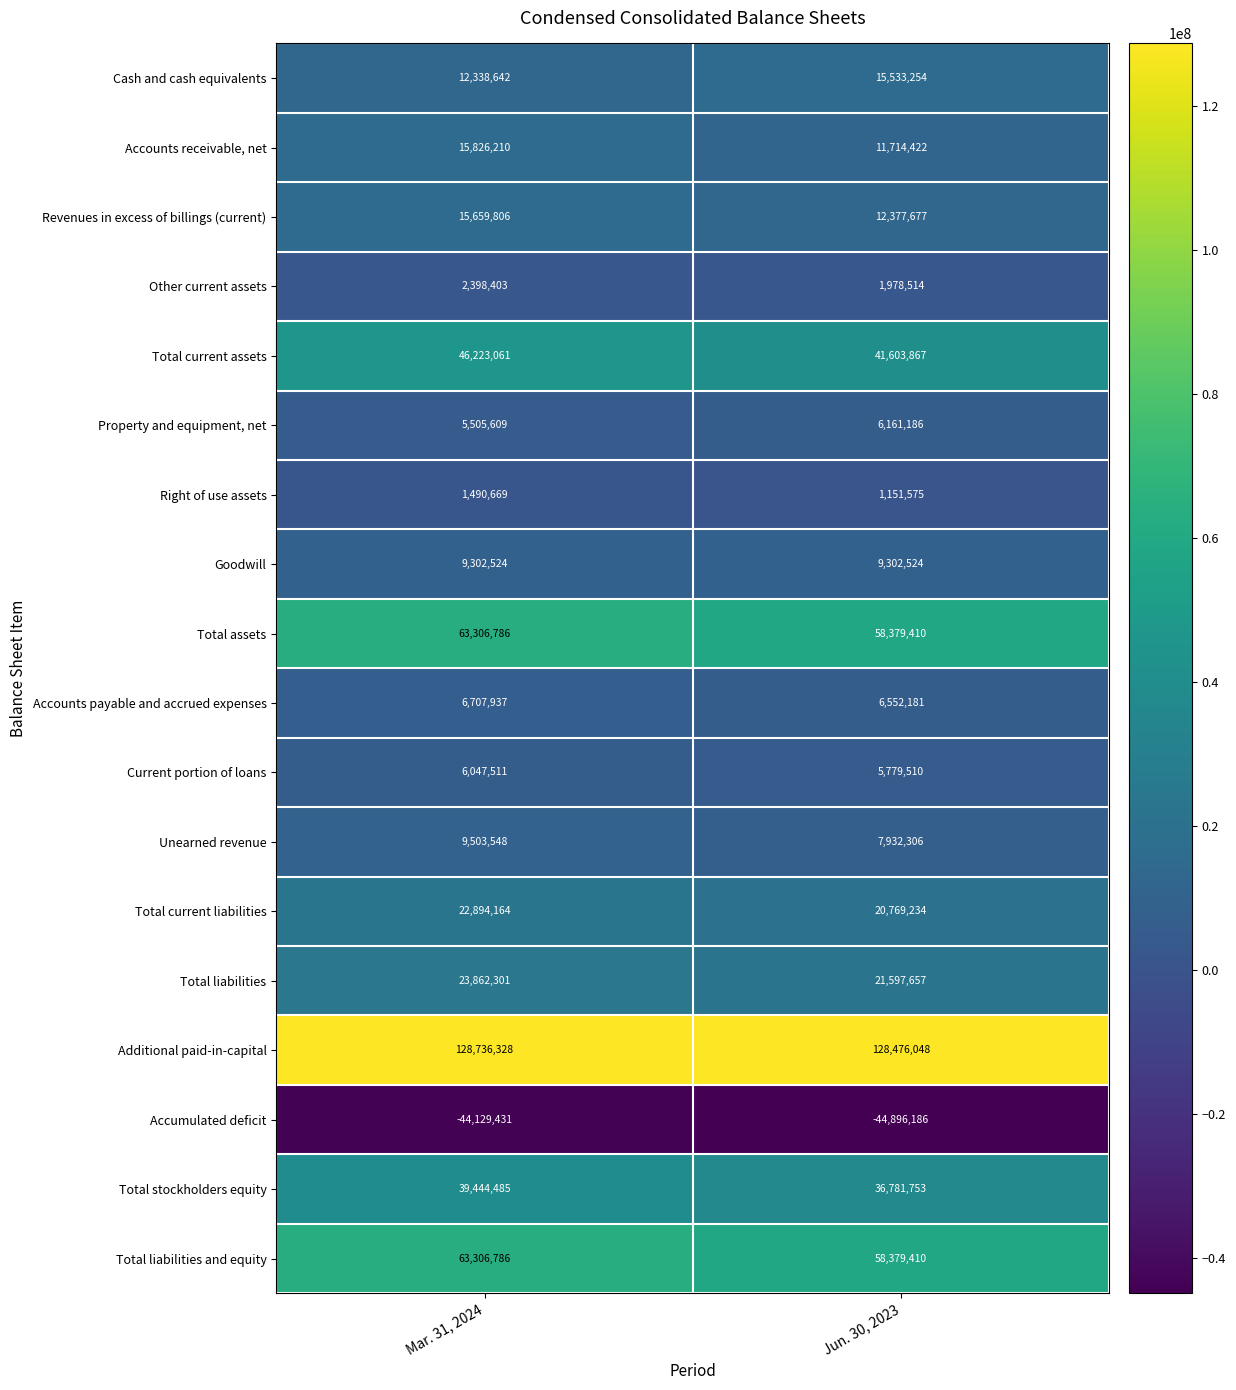

What value does the Total liabilities series have at Jun. 30, 2023, to the nearest 10?

21597660